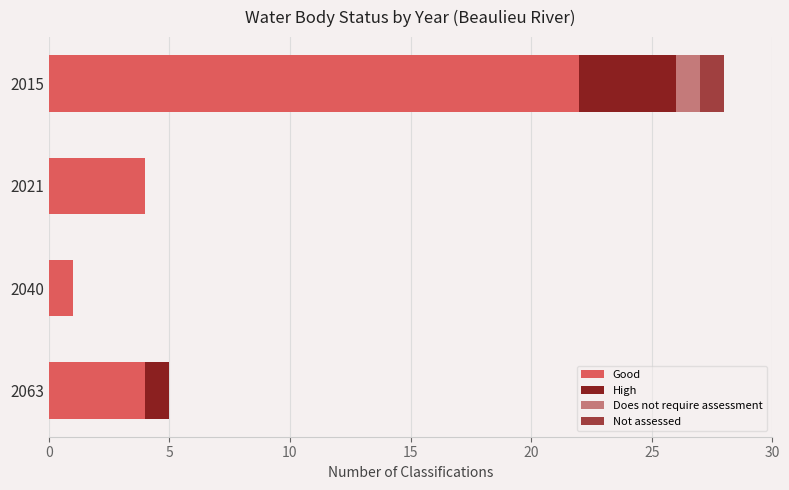

At which label does Good reach its peak?

2015